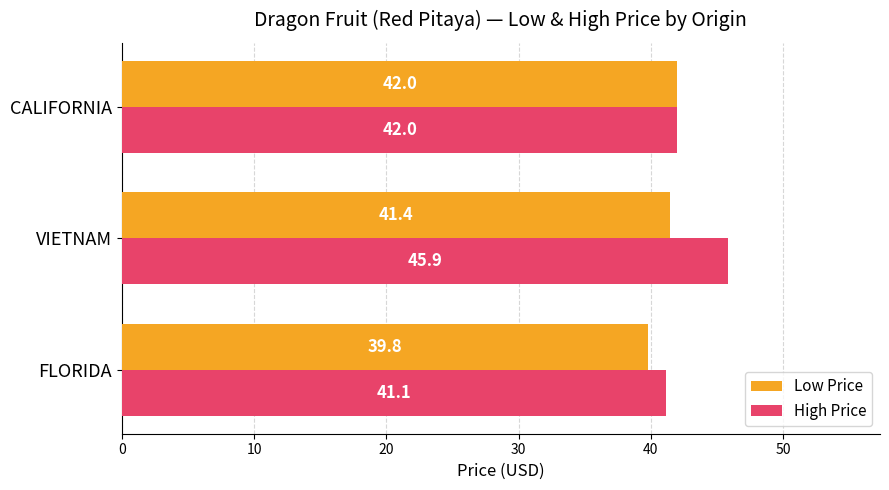

Which label corresponds to the largest value in the chart?

VIETNAM